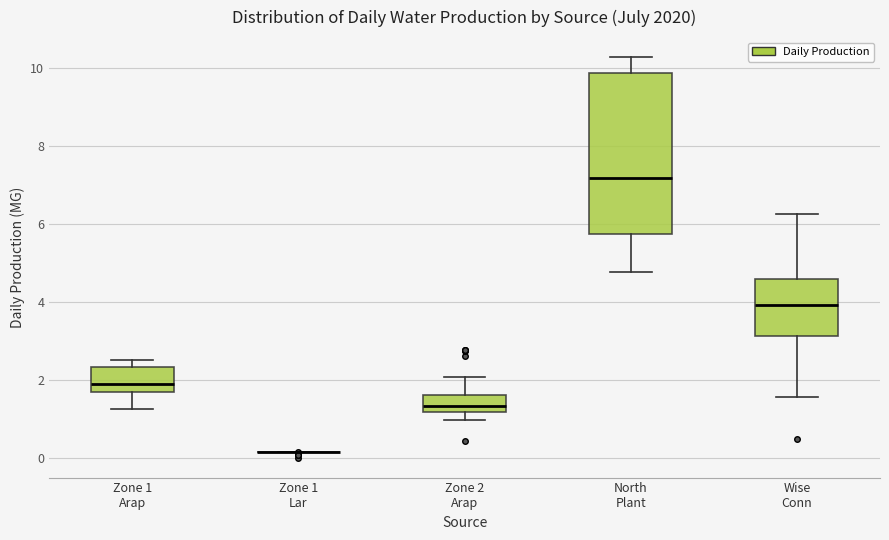

Where does the upper whisker of the box for Zone 2 Arap end on the y-axis? The values are not printed on the chart, so give them approximately, as read against the axis.

2.0